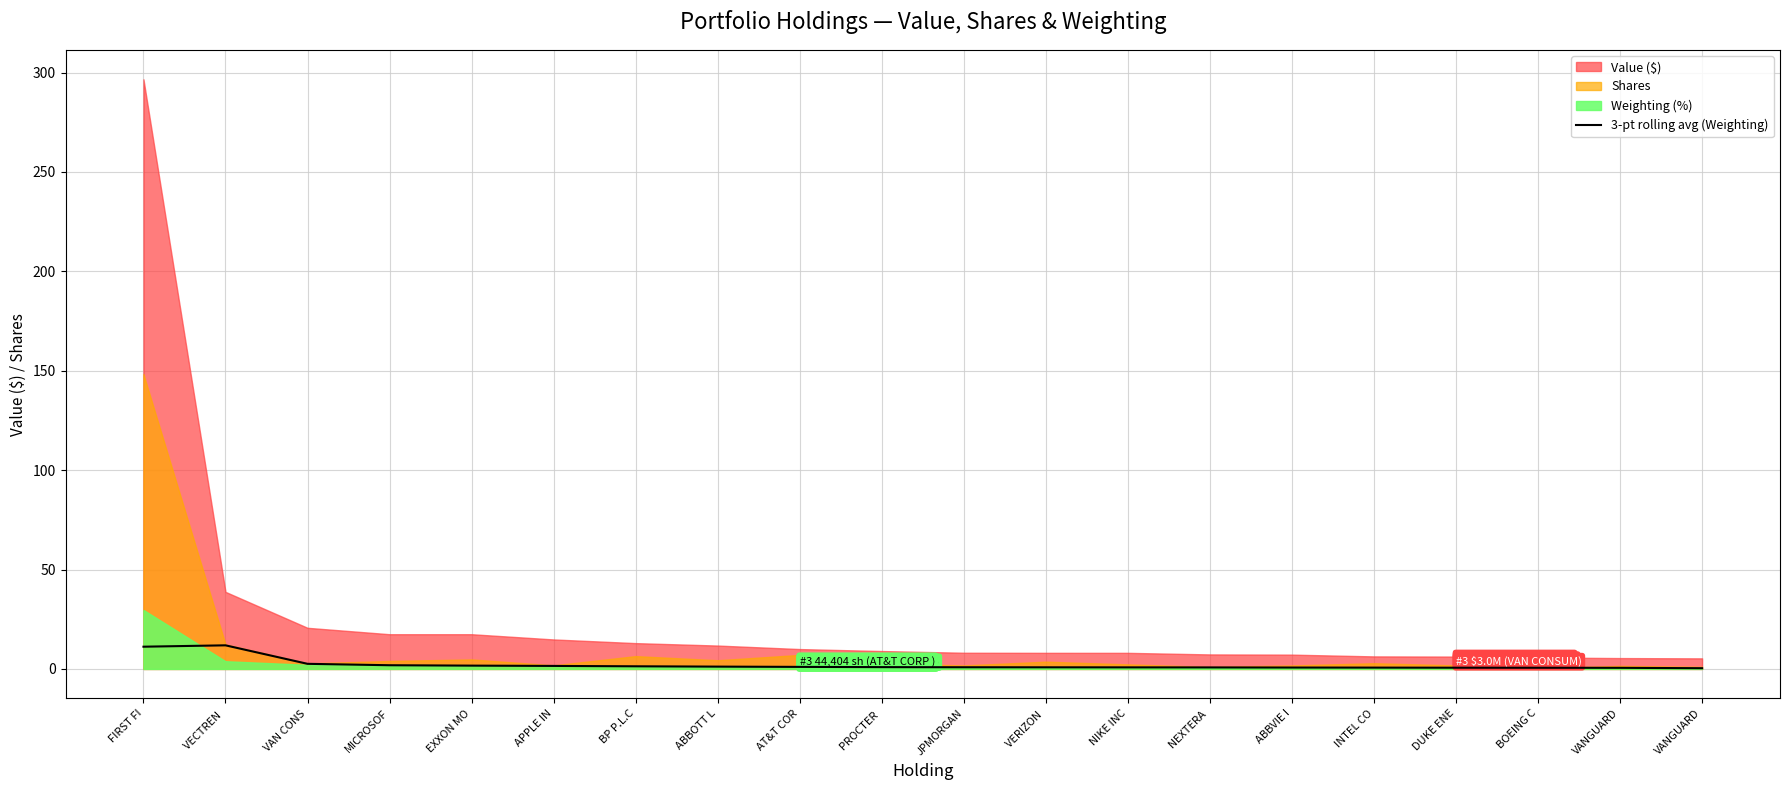

Where is the first local maximum?

VECTREN 